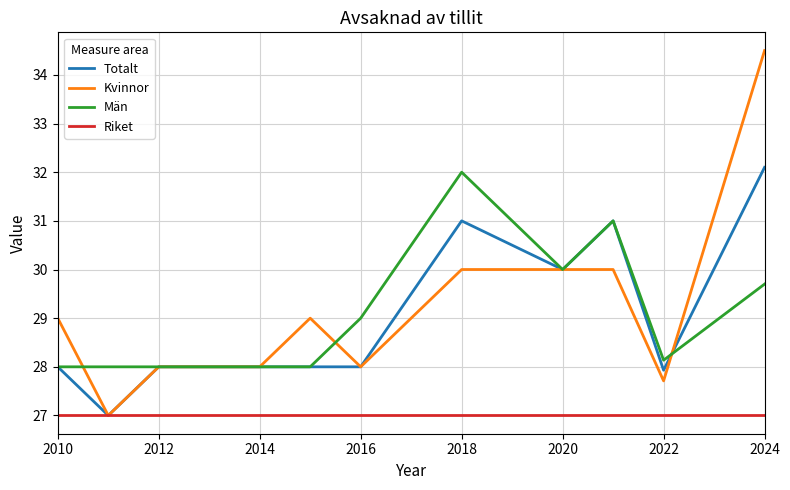

True or false: Män and Riket intersect in this chart.

False